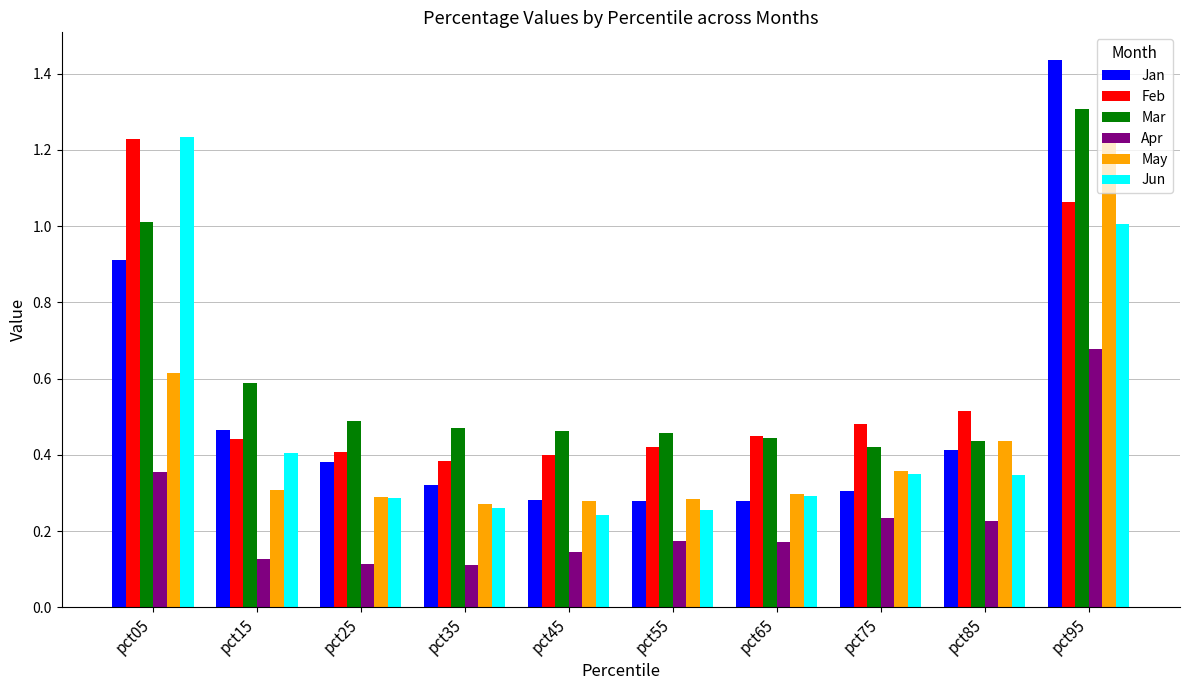

Is the value of Apr at pct45 greater than the value of May at pct95?

No